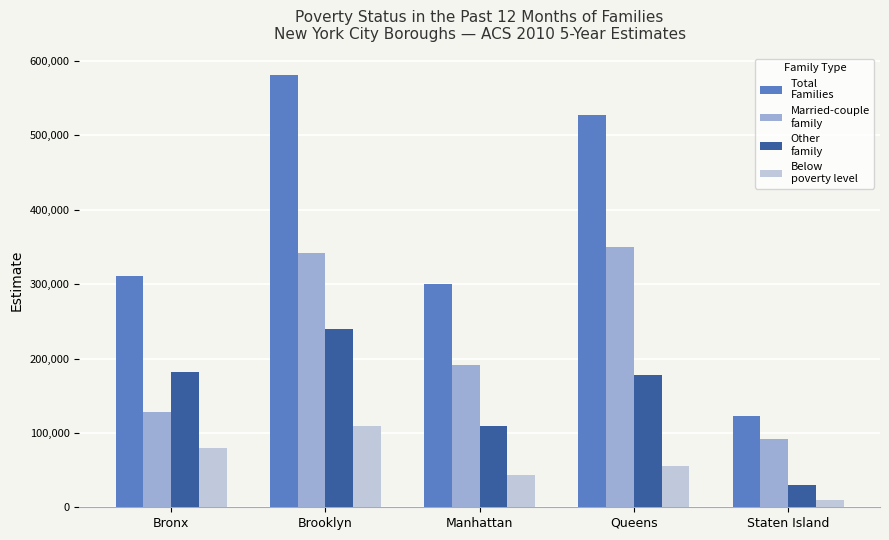

At which category is the sum across all series the highest?

Brooklyn